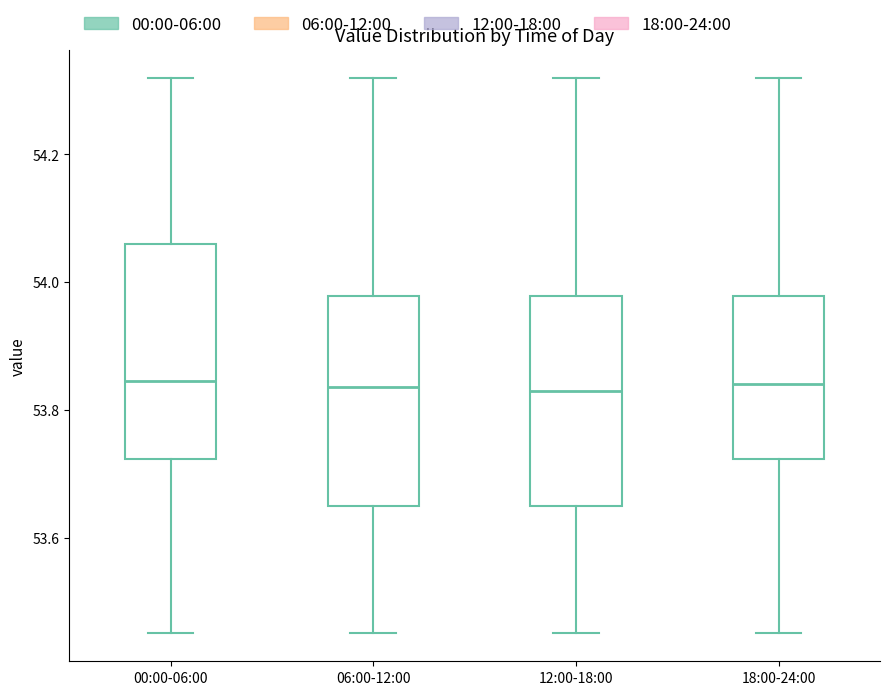

Where is the lower edge of the box for 18:00-24:00 on the y-axis? The values are not printed on the chart, so give them approximately, as read against the axis.

53.72